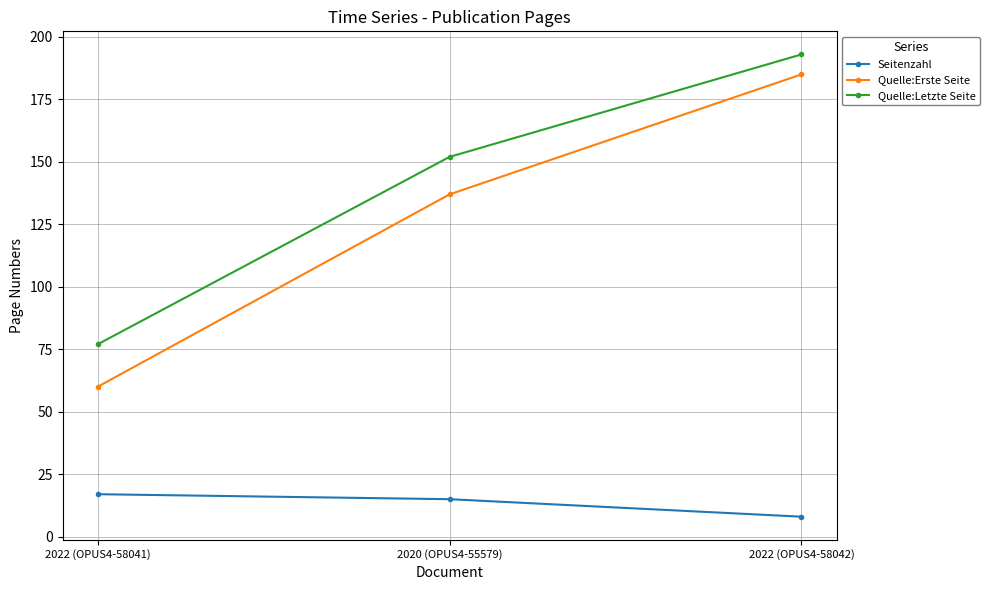

What position from the right is 2022 (OPUS4-58041)?

3